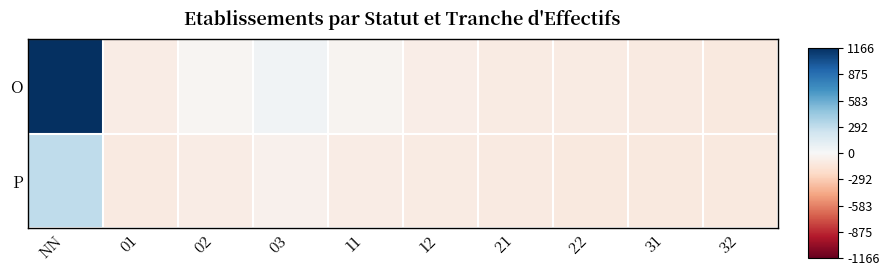

Count the number of categories in the chart.

10